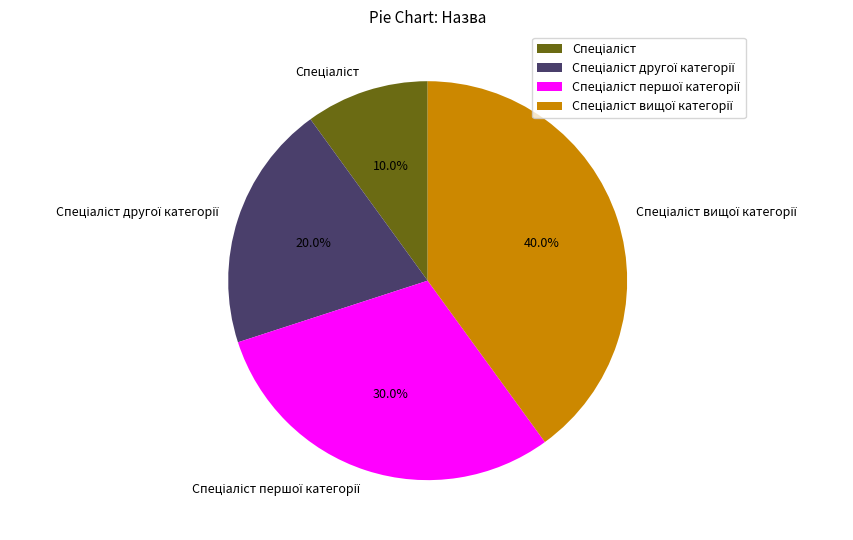

Does any single category account for the majority?

No